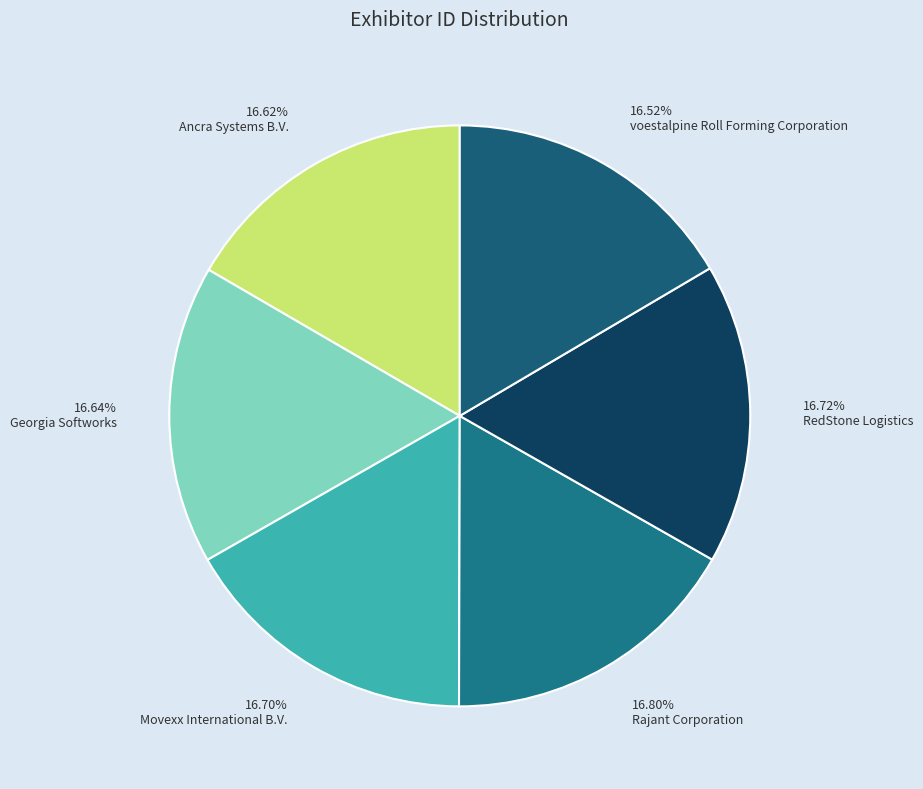

How many slices are in this pie chart?

6